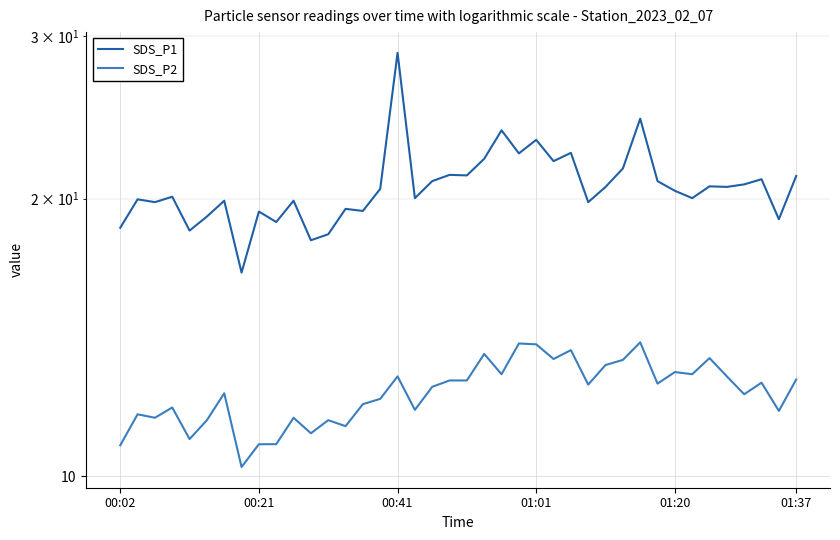

Which series has the widest spread of values?

SDS_P1